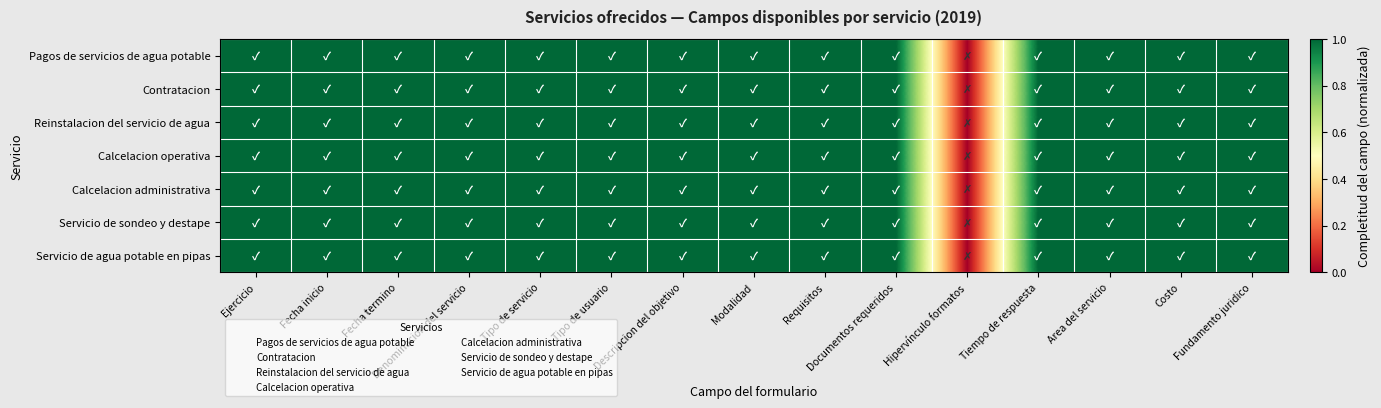

Reading right to left, extract all data points from this chart.

Pagos de servicios de agua potable: Fundamento juridico=1	Costo=1	Area del servicio=1	Tiempo de respuesta=1	Hipervínculo formatos=0	Documentos requeridos=1	Requisitos=1	Modalidad=1	Descripcion del objetivo=1	Tipo de usuario=1	Tipo de servicio=1	Denominacion del servicio=1	Fecha termino=1	Fecha inicio=1	Ejercicio=1
Contratacion: Fundamento juridico=1	Costo=1	Area del servicio=1	Tiempo de respuesta=1	Hipervínculo formatos=0	Documentos requeridos=1	Requisitos=1	Modalidad=1	Descripcion del objetivo=1	Tipo de usuario=1	Tipo de servicio=1	Denominacion del servicio=1	Fecha termino=1	Fecha inicio=1	Ejercicio=1
Reinstalacion del servicio de agua: Fundamento juridico=1	Costo=1	Area del servicio=1	Tiempo de respuesta=1	Hipervínculo formatos=0	Documentos requeridos=1	Requisitos=1	Modalidad=1	Descripcion del objetivo=1	Tipo de usuario=1	Tipo de servicio=1	Denominacion del servicio=1	Fecha termino=1	Fecha inicio=1	Ejercicio=1
Calcelacion operativa: Fundamento juridico=1	Costo=1	Area del servicio=1	Tiempo de respuesta=1	Hipervínculo formatos=0	Documentos requeridos=1	Requisitos=1	Modalidad=1	Descripcion del objetivo=1	Tipo de usuario=1	Tipo de servicio=1	Denominacion del servicio=1	Fecha termino=1	Fecha inicio=1	Ejercicio=1
Calcelacion administrativa: Fundamento juridico=1	Costo=1	Area del servicio=1	Tiempo de respuesta=1	Hipervínculo formatos=0	Documentos requeridos=1	Requisitos=1	Modalidad=1	Descripcion del objetivo=1	Tipo de usuario=1	Tipo de servicio=1	Denominacion del servicio=1	Fecha termino=1	Fecha inicio=1	Ejercicio=1
Servicio de sondeo y destape: Fundamento juridico=1	Costo=1	Area del servicio=1	Tiempo de respuesta=1	Hipervínculo formatos=0	Documentos requeridos=1	Requisitos=1	Modalidad=1	Descripcion del objetivo=1	Tipo de usuario=1	Tipo de servicio=1	Denominacion del servicio=1	Fecha termino=1	Fecha inicio=1	Ejercicio=1
Servicio de agua potable en pipas: Fundamento juridico=1	Costo=1	Area del servicio=1	Tiempo de respuesta=1	Hipervínculo formatos=0	Documentos requeridos=1	Requisitos=1	Modalidad=1	Descripcion del objetivo=1	Tipo de usuario=1	Tipo de servicio=1	Denominacion del servicio=1	Fecha termino=1	Fecha inicio=1	Ejercicio=1